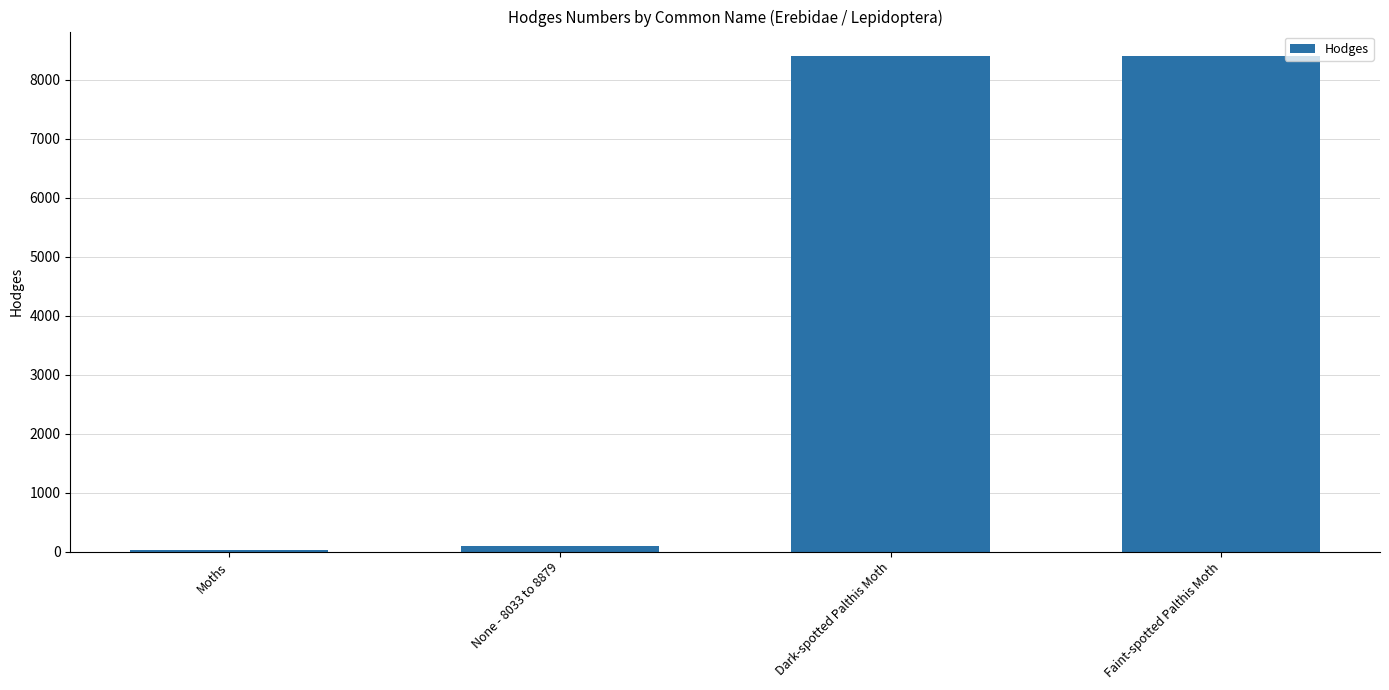

What is the label of the 1st bar from the right?

Faint-spotted Palthis Moth